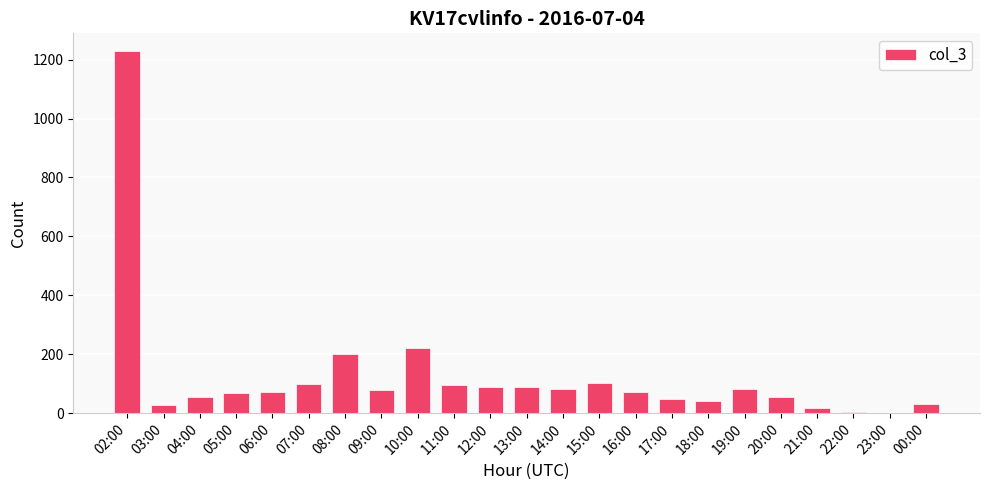

What is the greatest value displayed?

1228